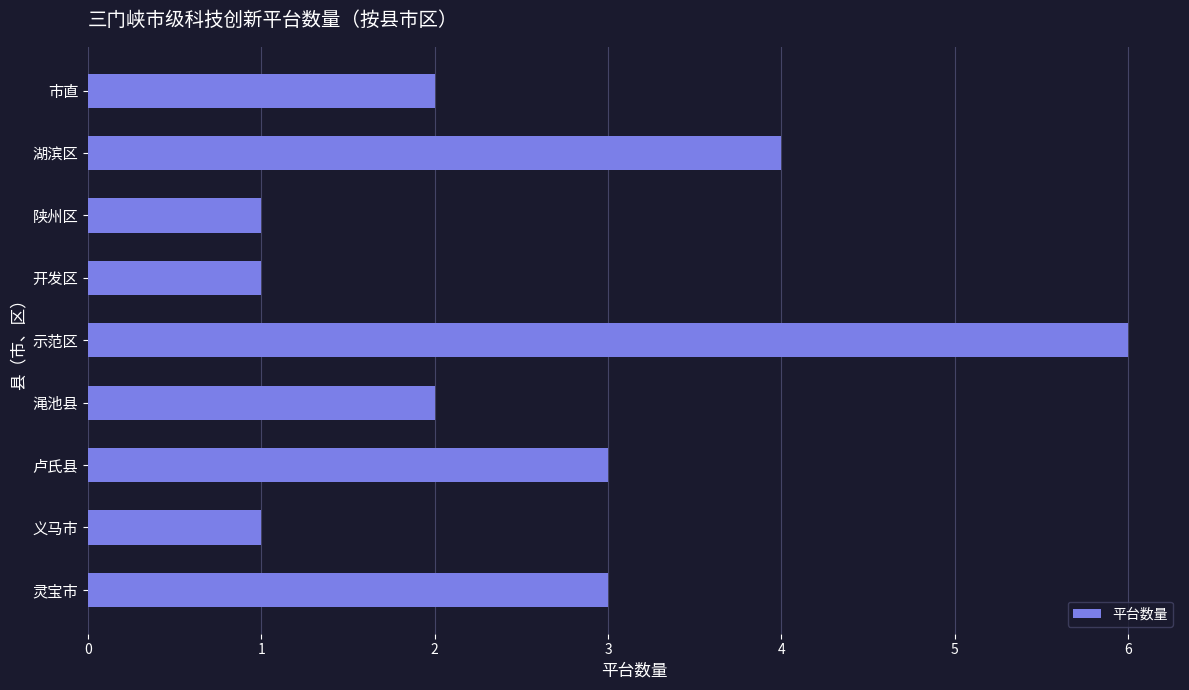

What is the greatest value displayed?

6